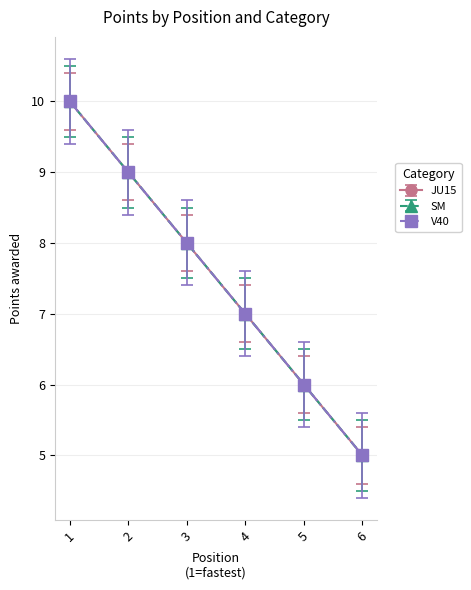

Which has a higher value, 4 or 3?

3